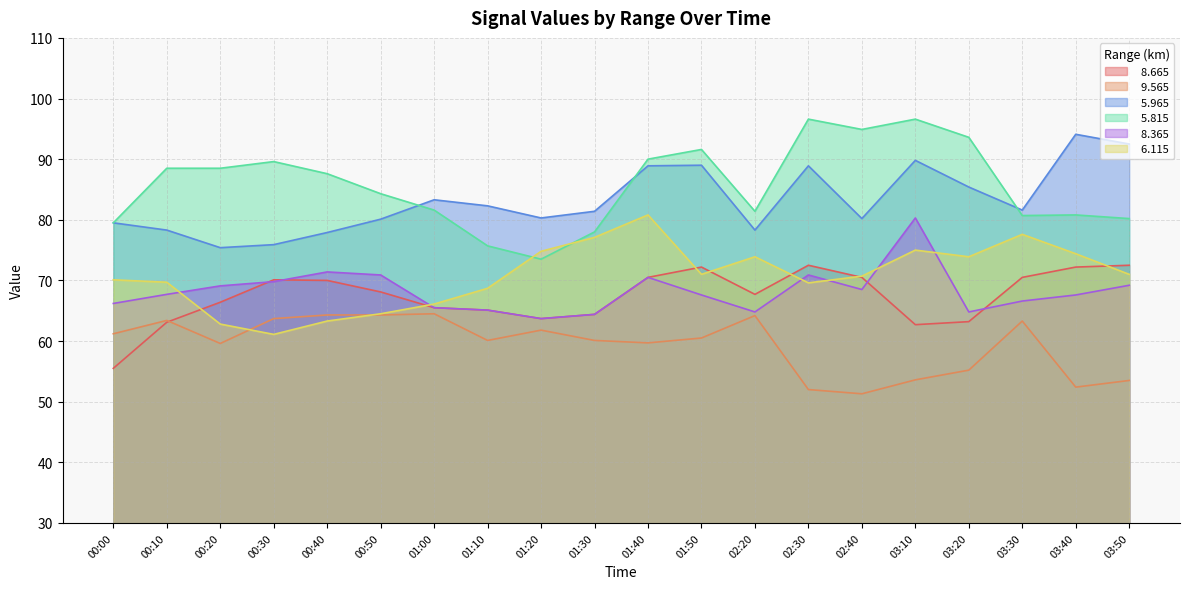

How many intersections are there between   6.115 and   8.665?

7